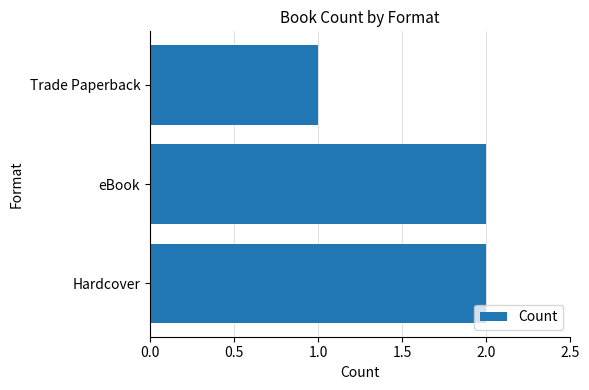

Between Trade Paperback and eBook, which is larger?

eBook